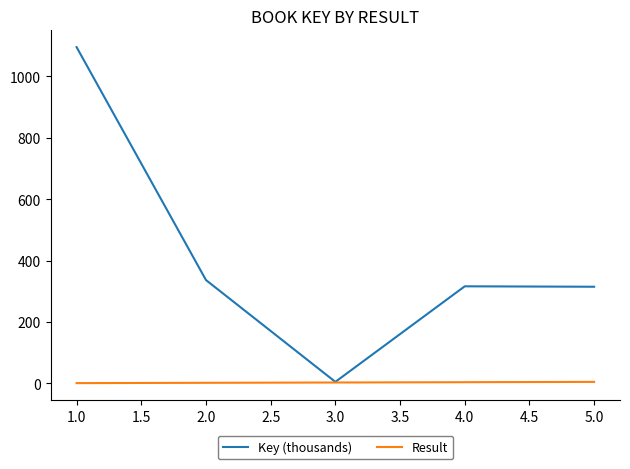

Between 3.0 and 4.0, which series saw the biggest shift?

Key (thousands)